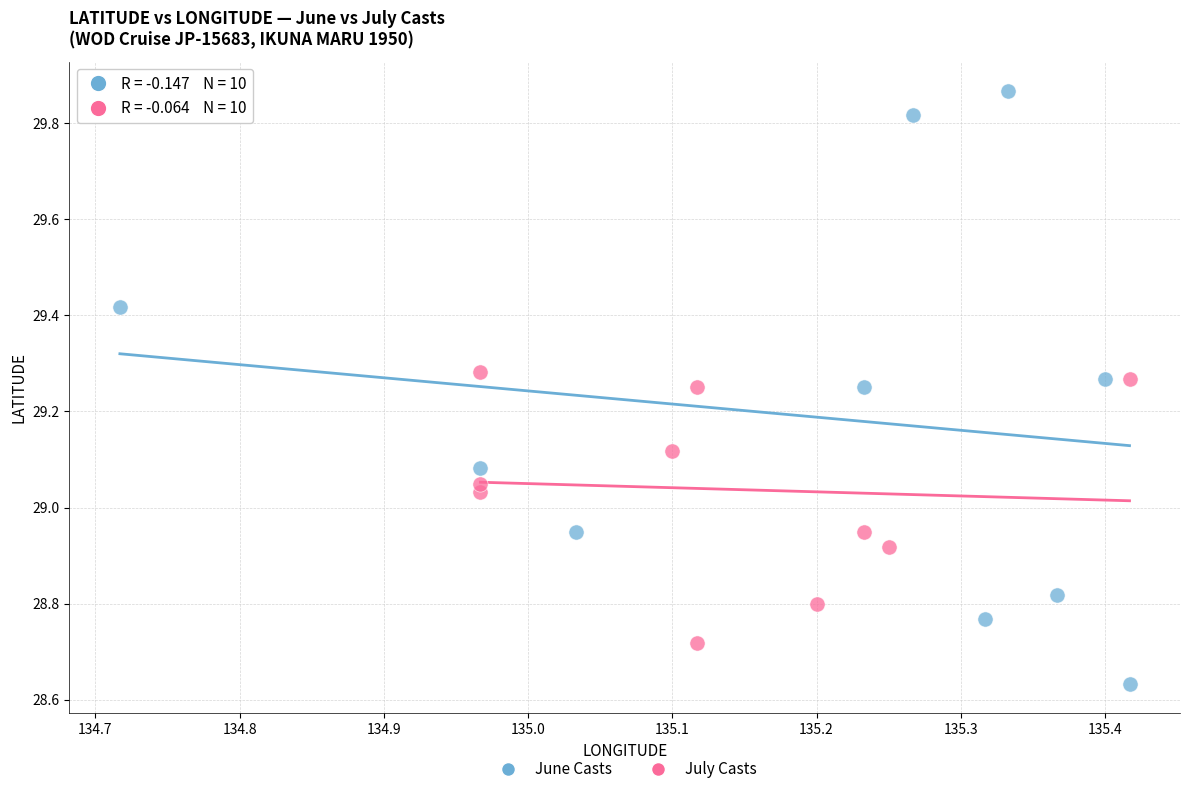

Which series has the widest spread of Y values?

June Casts